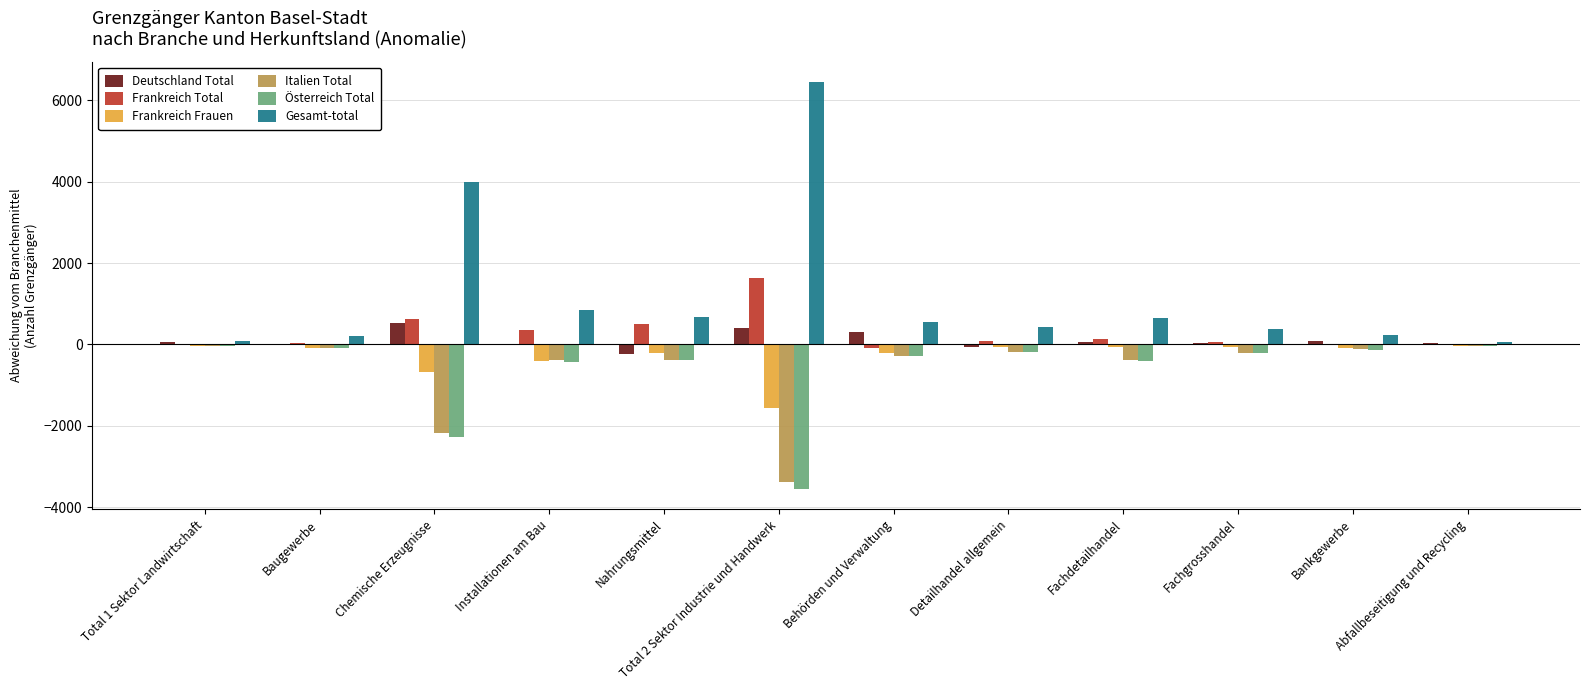

How many distinct data groups are displayed?

6